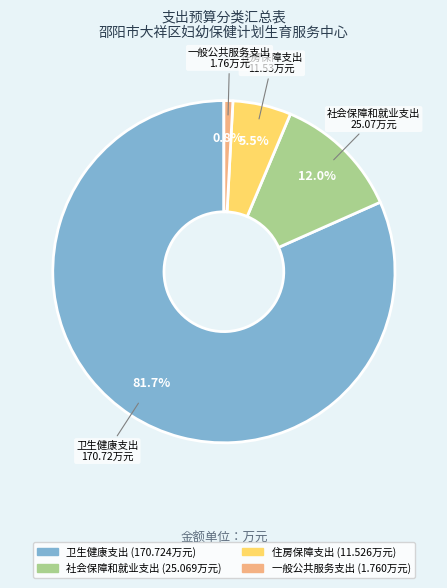

Rank the categories by value from lowest to highest.

一般公共服务支出, 住房保障支出, 社会保障和就业支出, 卫生健康支出